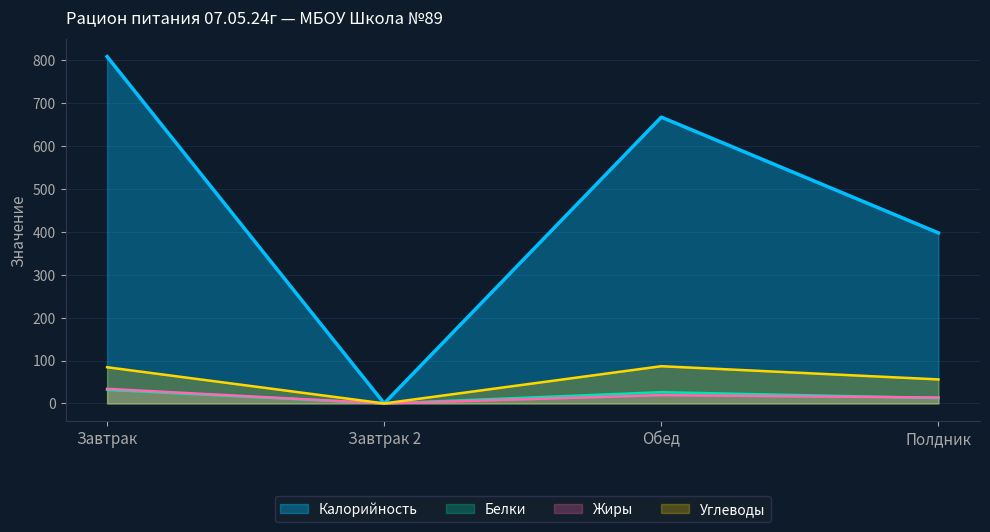

Which category has the lowest value across all series?

Завтрак 2